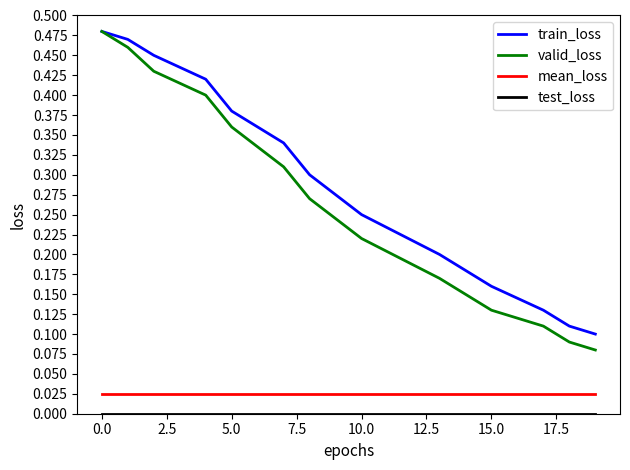

Which series has the largest total across all categories?

train_loss